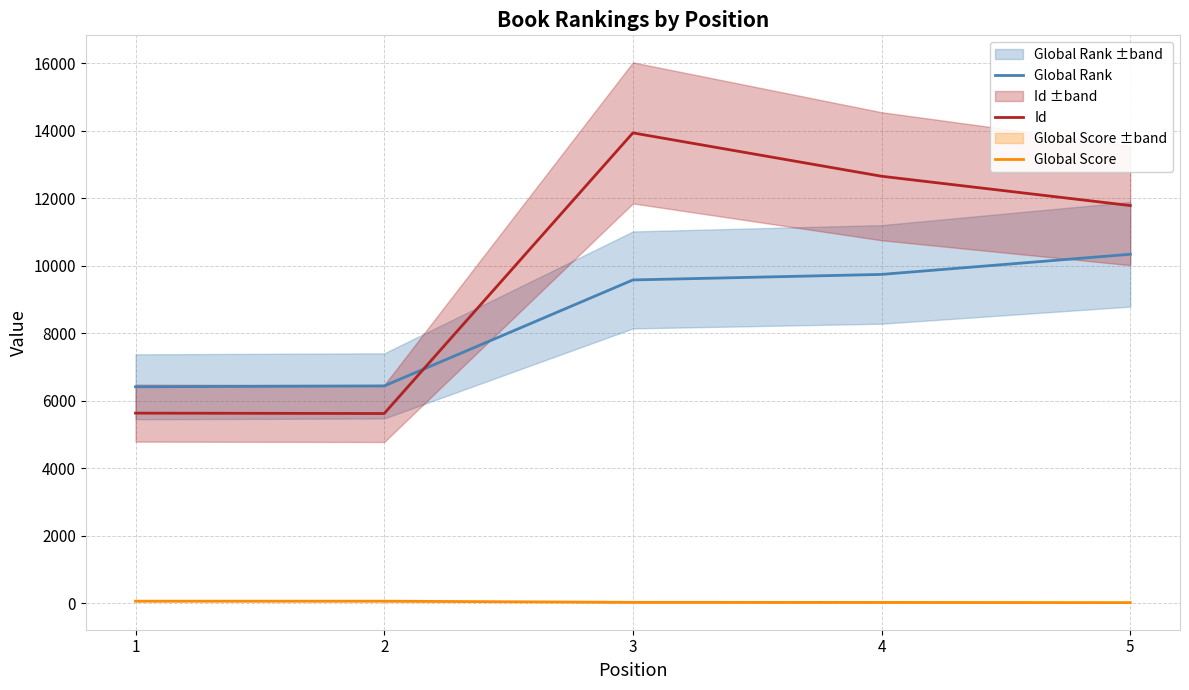

Reading left to right, transcribe all the data shown in this chart.

Global Rank: 1=6413	2=6438	3=9579	4=9743	5=10340
Id: 1=5632	2=5620	3=13937	4=12652	5=11784
Global Score: 1=59	2=59	3=25	4=22	5=16